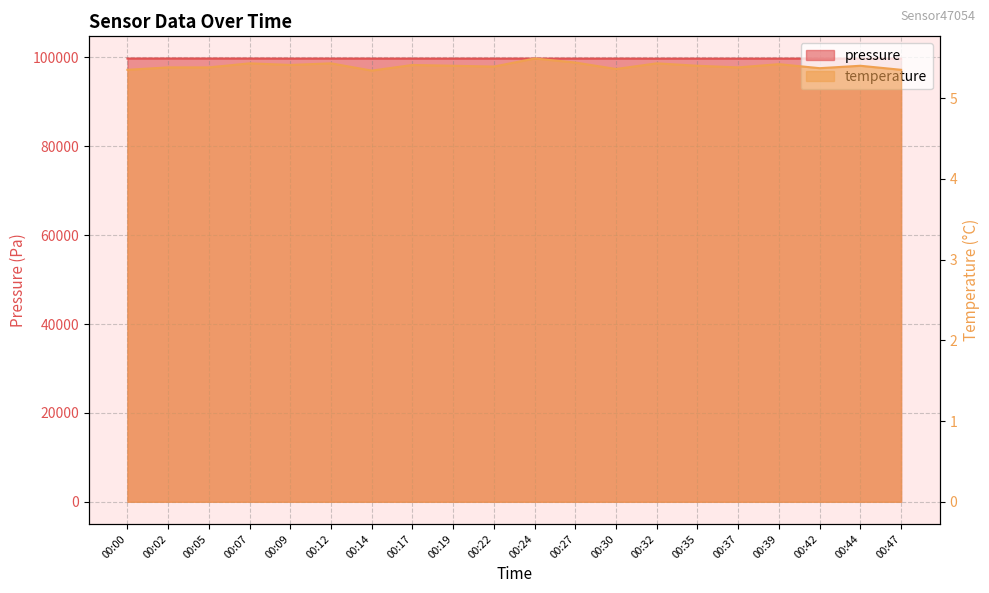

What is the greatest value displayed?

99763.2